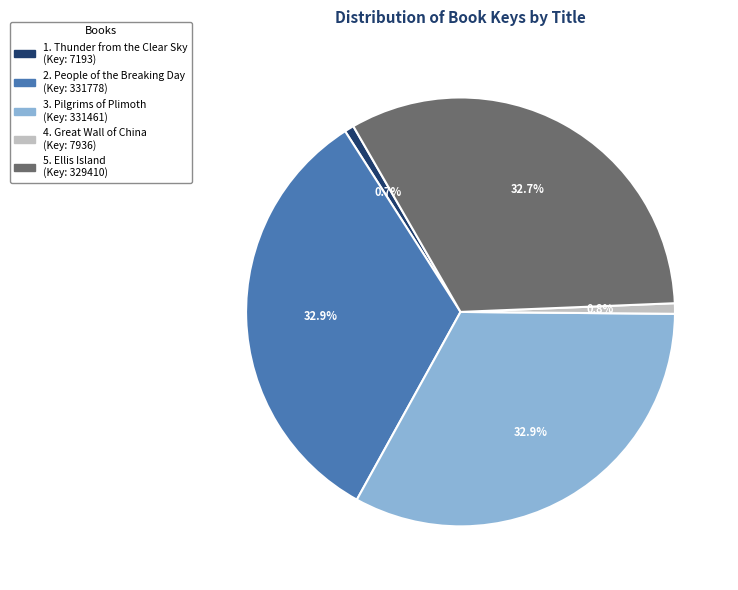

Is there a majority slice in this chart?

No